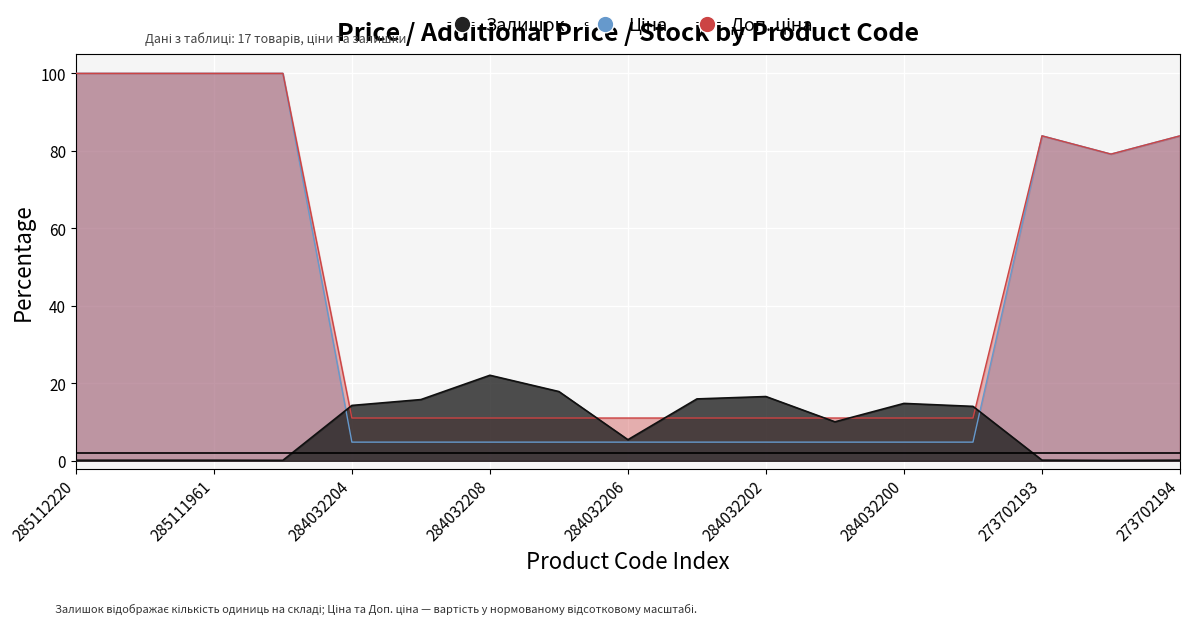

Reading left to right, extract all data points from this chart.

Ціна: 100.0	100.0	100.0	100.0	4.8	4.8	4.8	4.8	4.8	4.8	4.8	4.8	4.8	4.8	83.9	79.2	83.9
Доп. ціна: 100.0	100.0	100.0	100.0	11.0	11.0	11.0	11.0	11.0	11.0	11.0	11.0	11.0	11.0	83.9	79.2	83.9
Залишок: 0.2	0.2	0.2	0.1	14.3	15.8	22.1	17.9	5.4	16.0	16.6	10.1	14.8	14.0	0.2	0.1	0.2